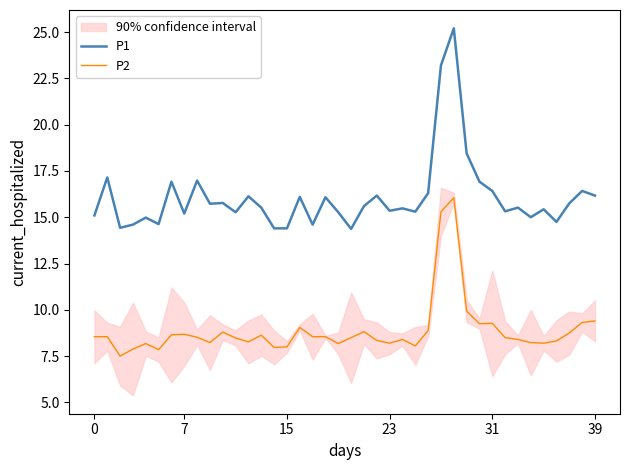

True or false: P2 has more than 2 interior local peaks.

True